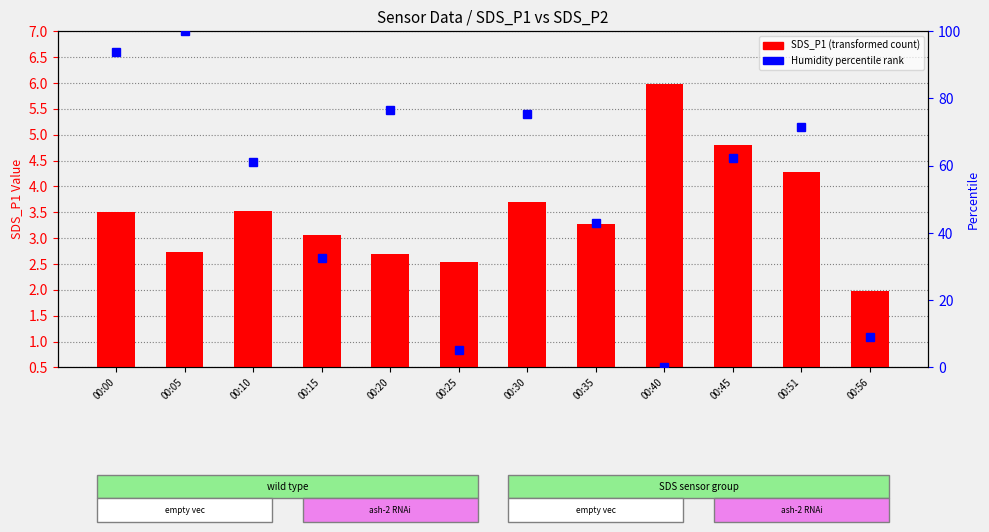

How many data points does each series have?

12